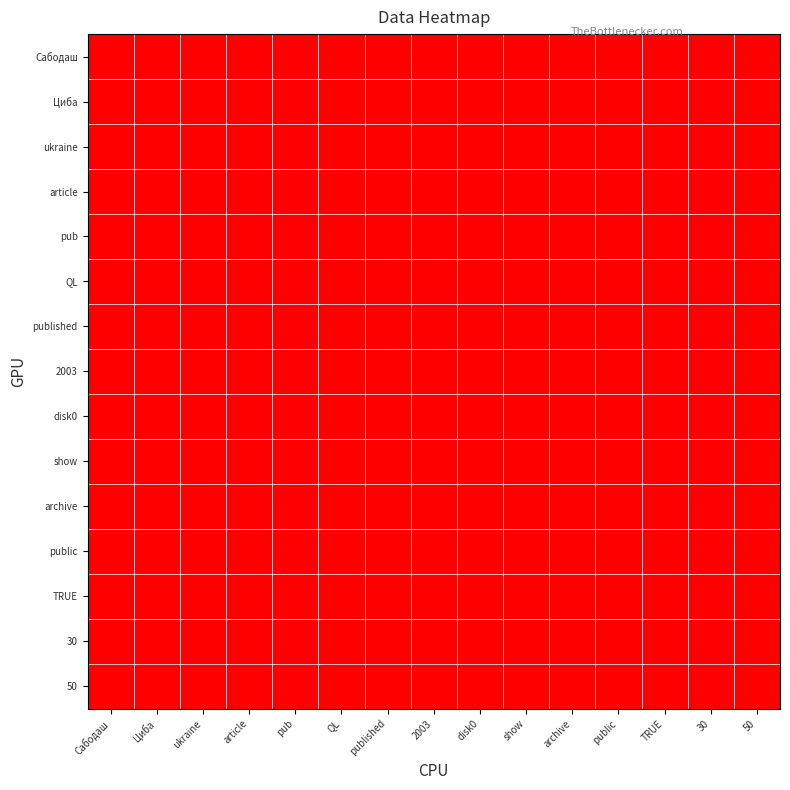

Between TRUE and ukraine, which is larger?

TRUE